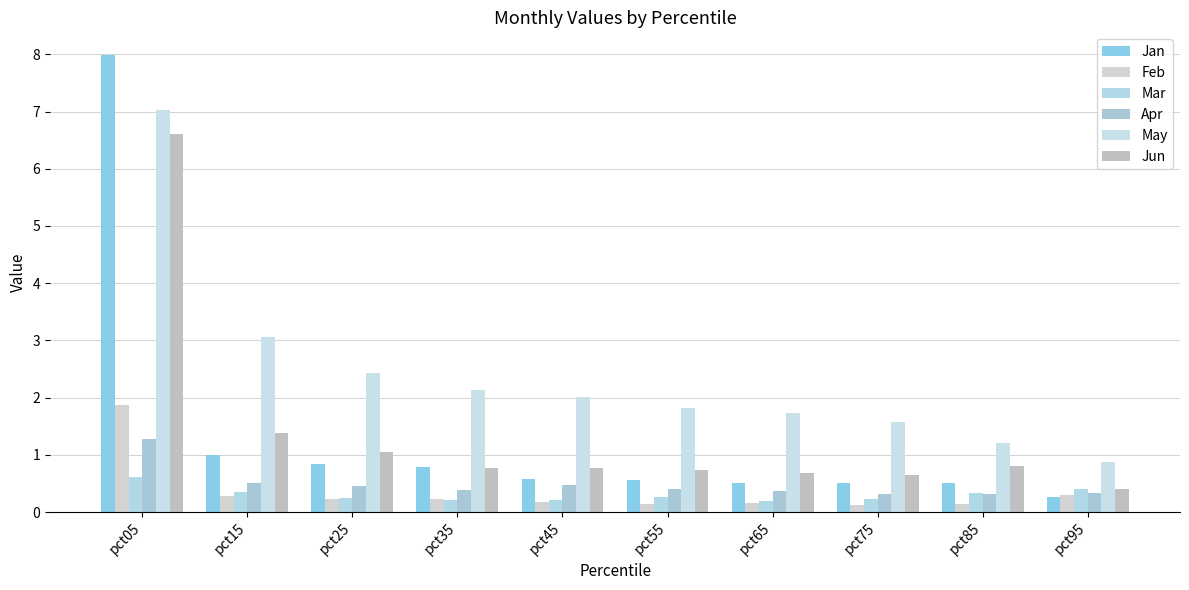

The value of Mar at pct55 is 0.3. True or false?

True